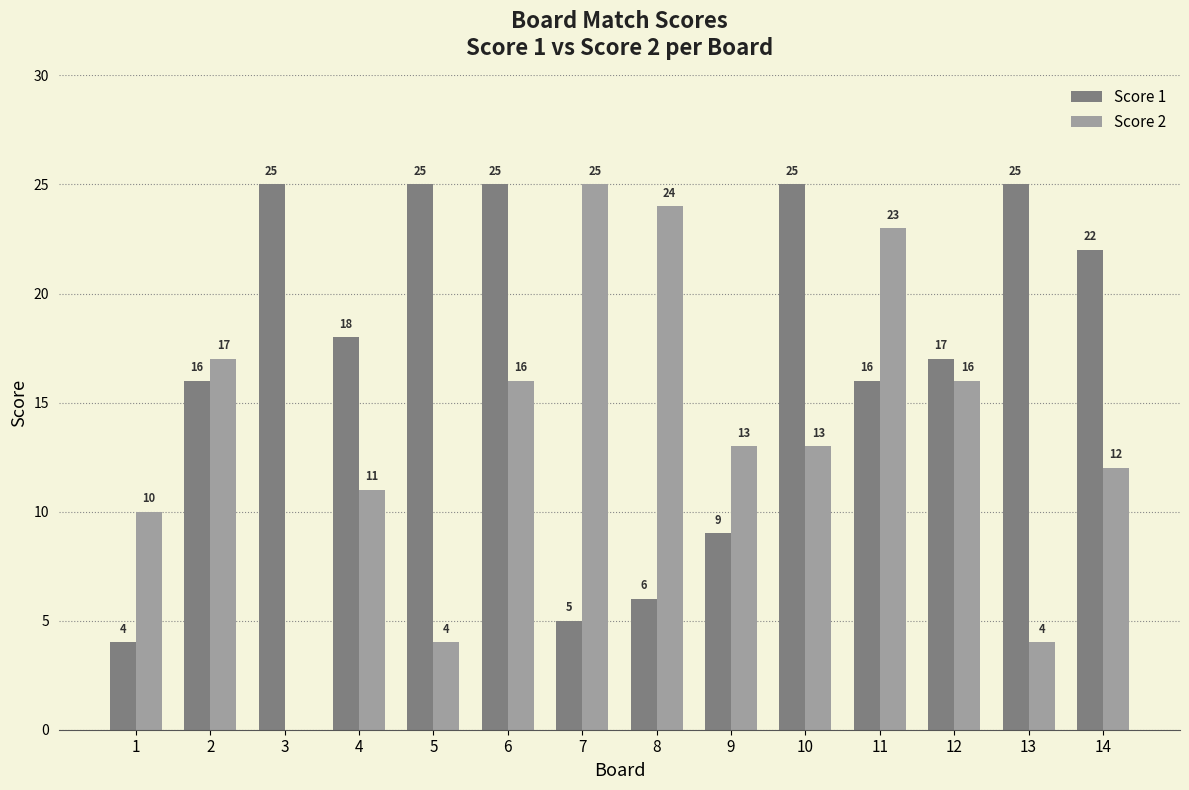

Is the value of Score 2 at 7 greater than the value of Score 1 at 8?

Yes